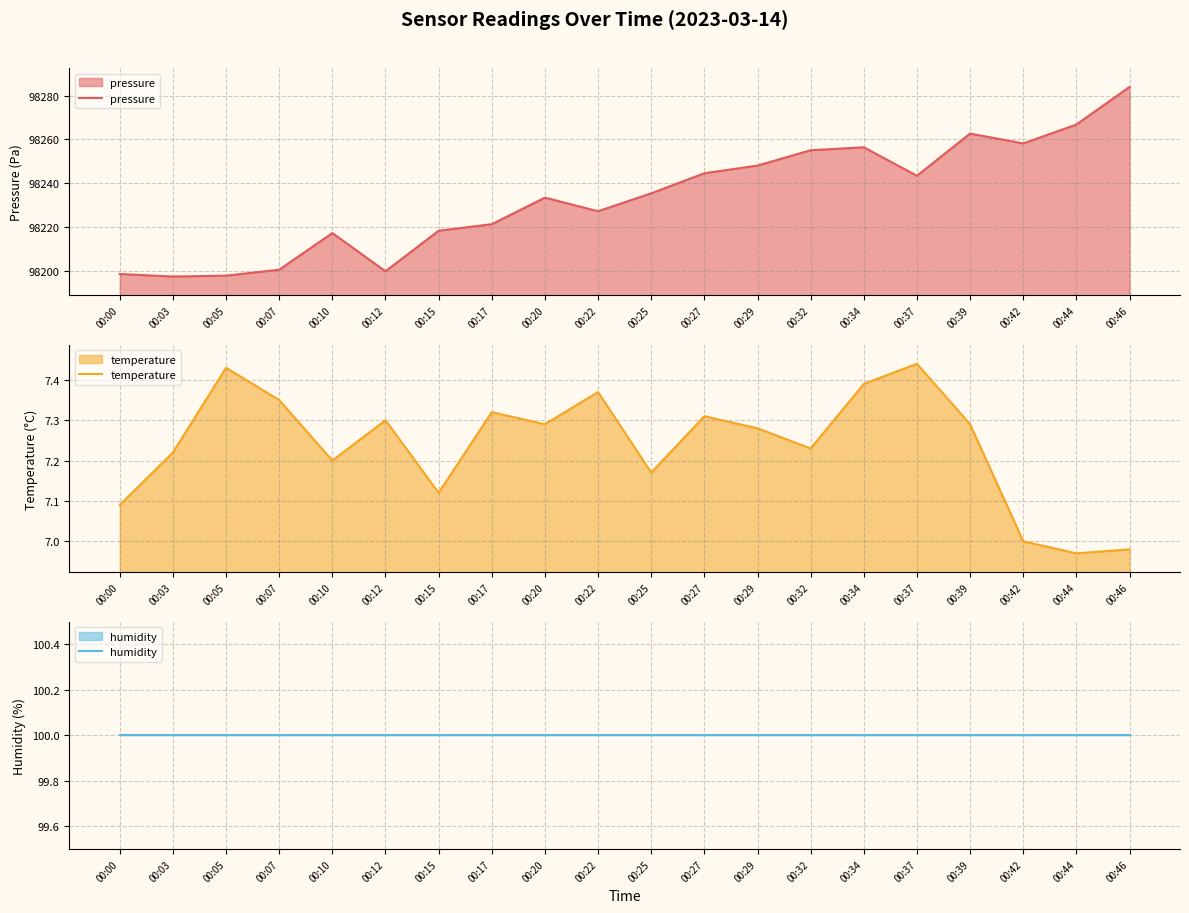

Reading right to left, list all the values displayed in this chart.

pressure: 98283.9	98266.8	98258.2	98262.7	98243.4	98256.4	98255.1	98248.1	98244.6	98235.4	98227.2	98233.4	98221.3	98218.3	98199.8	98217.3	98200.6	98197.8	98197.4	98198.6
temperature: 7.0	7.0	7.0	7.3	7.4	7.4	7.2	7.3	7.3	7.2	7.4	7.3	7.3	7.1	7.3	7.2	7.3	7.4	7.2	7.1
humidity: 100.0	100.0	100.0	100.0	100.0	100.0	100.0	100.0	100.0	100.0	100.0	100.0	100.0	100.0	100.0	100.0	100.0	100.0	100.0	100.0